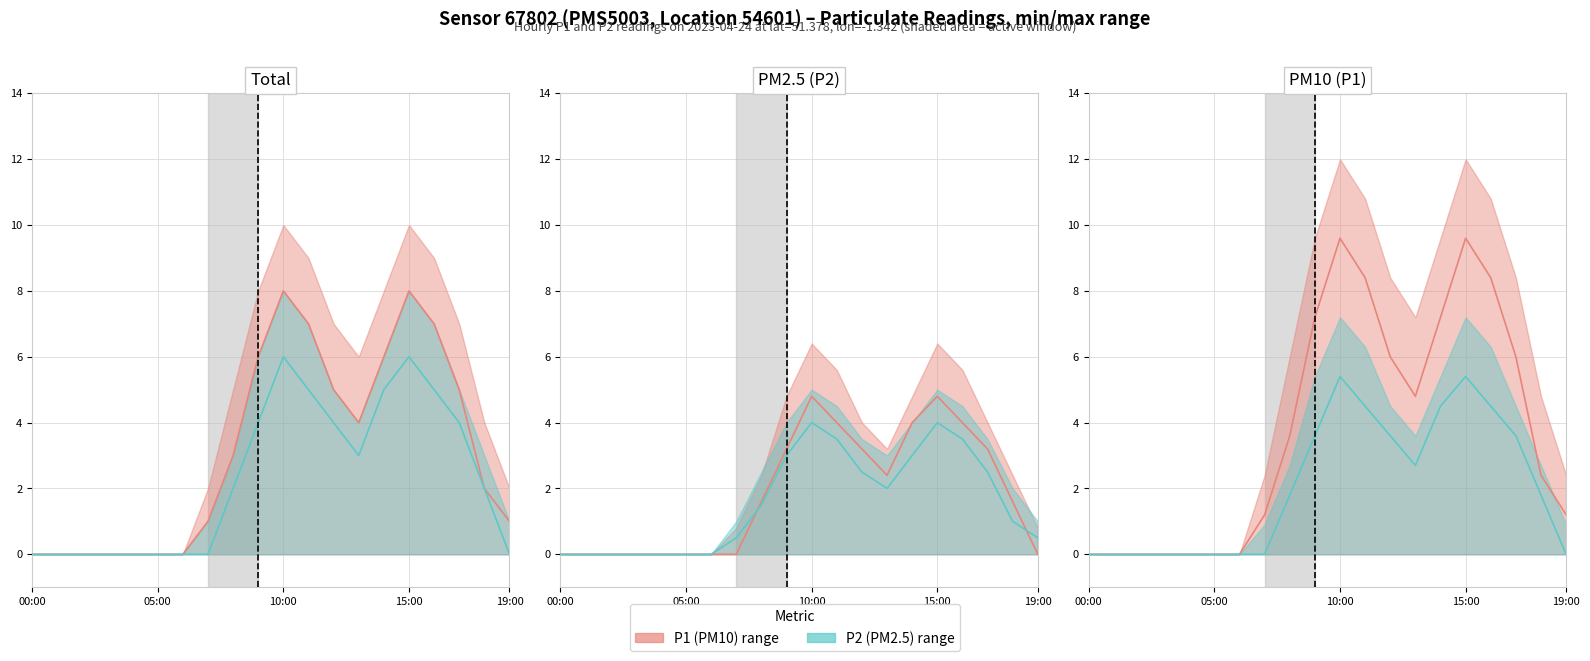

What is the difference between the P2 (PM2.5) values at 17 and 00:00?

3.6